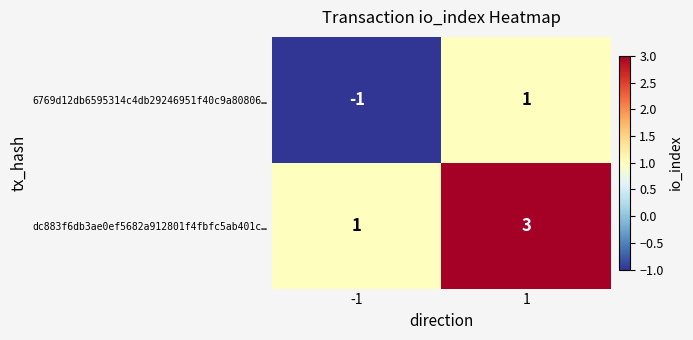

Reading left to right, transcribe all the data shown in this chart.

6769d12db6595314c4db29246951f40c9a80806…: -1	1
dc883f6db3ae0ef5682a912801f4fbfc5ab401c…: 1	3